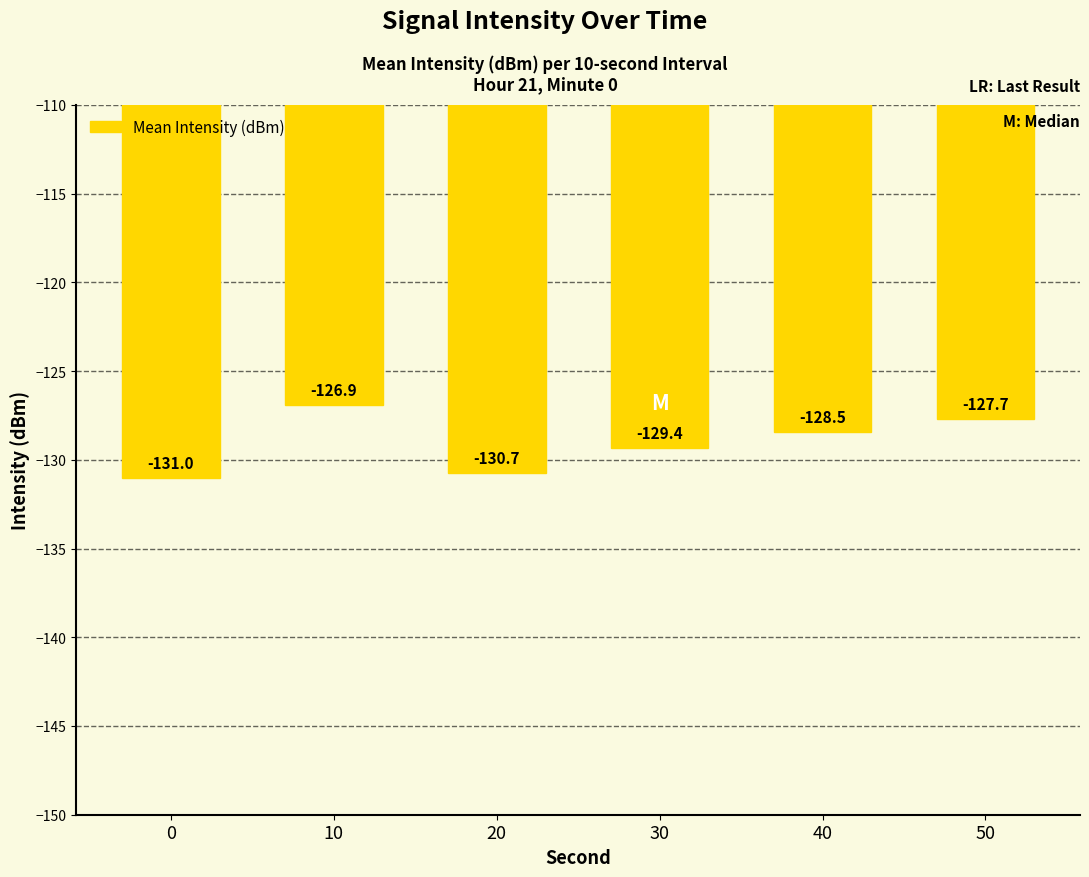

The chart shows a value of -234.2 at 20. True or false?

False